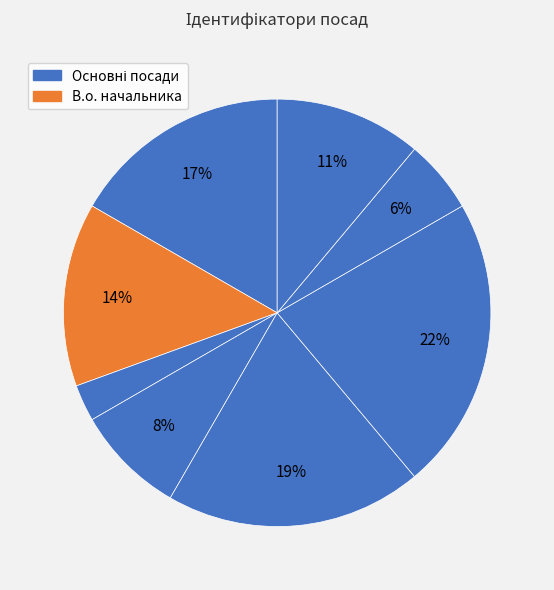

How many slices are in this pie chart?

8